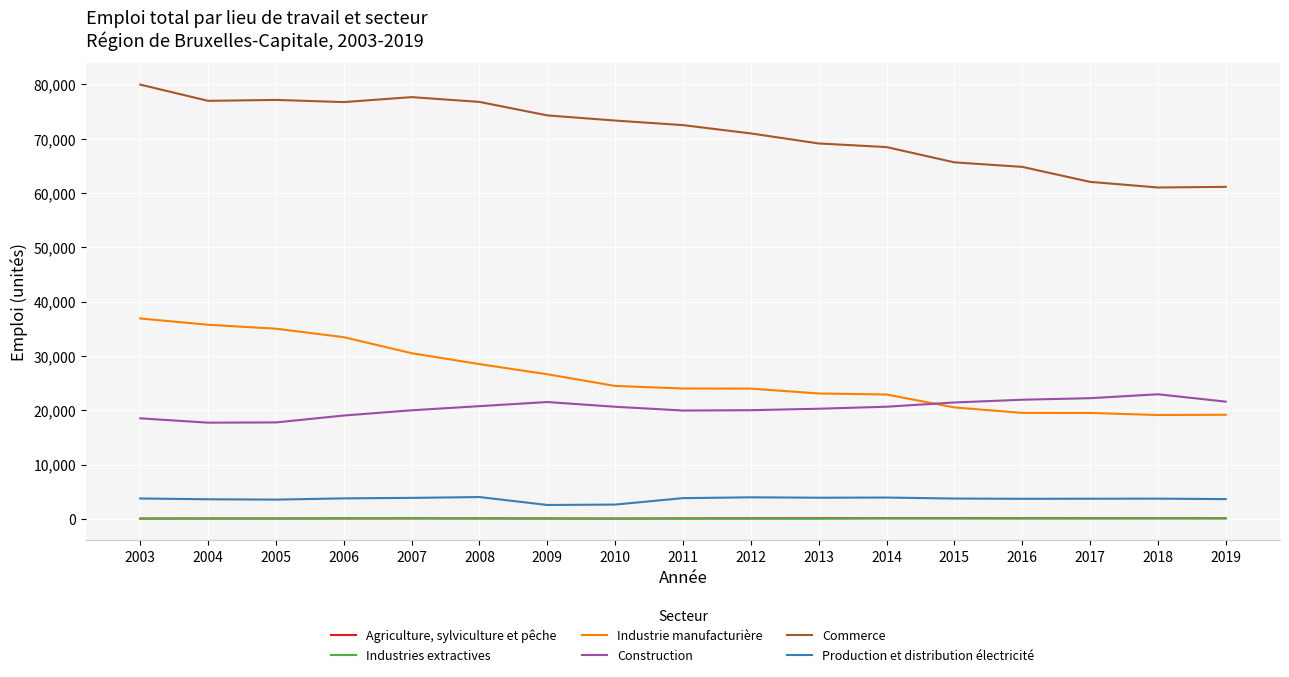

Is this an area chart (filled region under the line)?

No